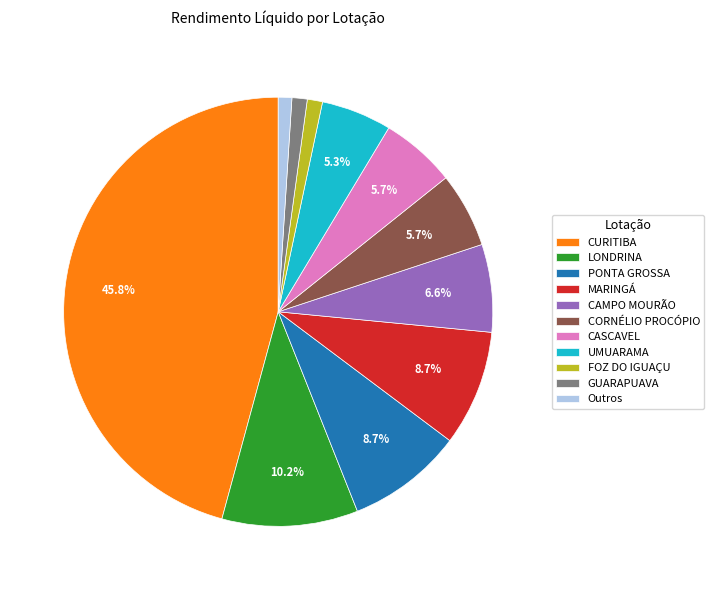

Combined, what portion of the pie is MARINGÁ and CAMPO MOURÃO?

15.3%